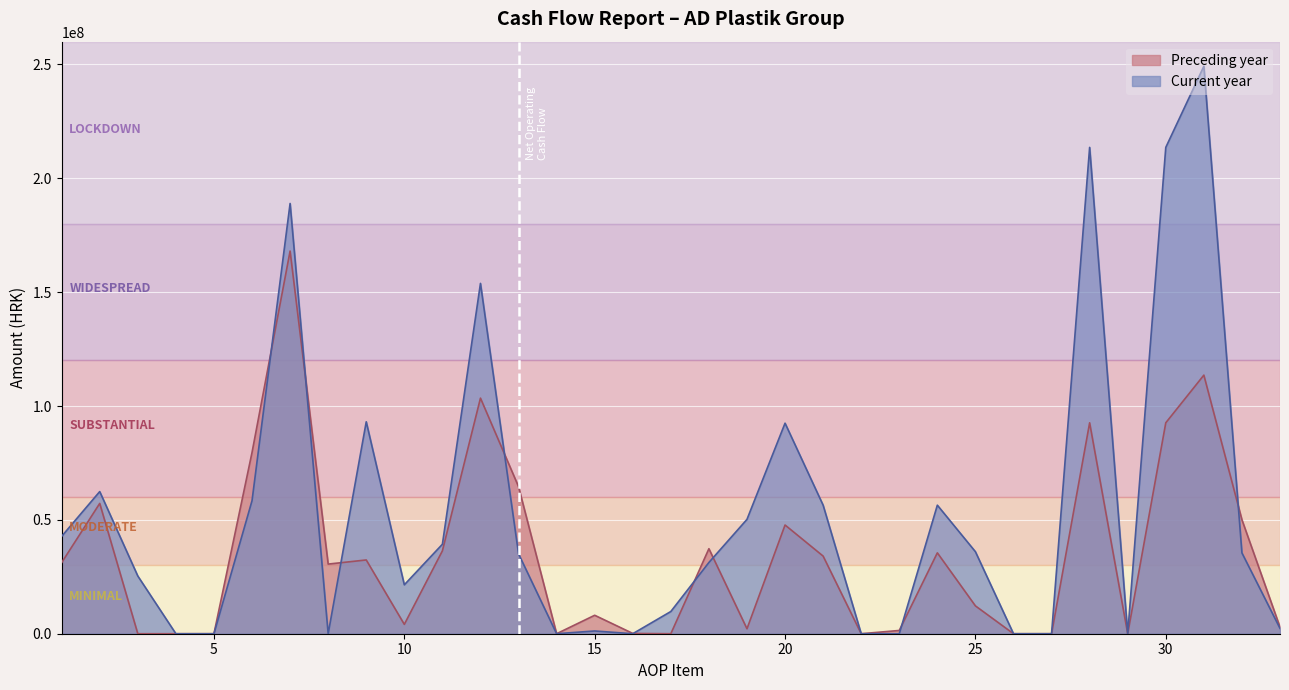

How many times do Preceding year and Current year cross each other?

9